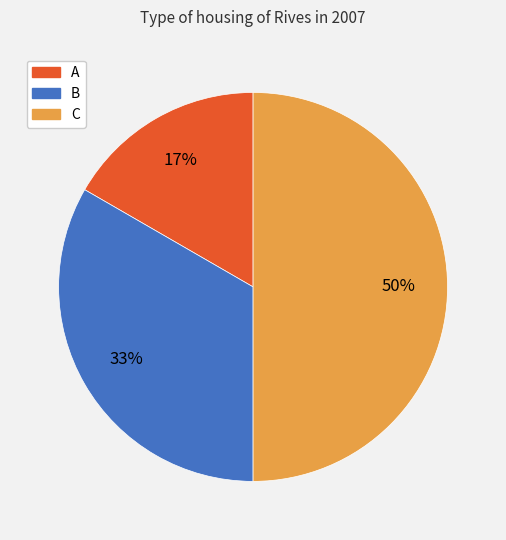

Is it true that B is 45% of the pie?

False